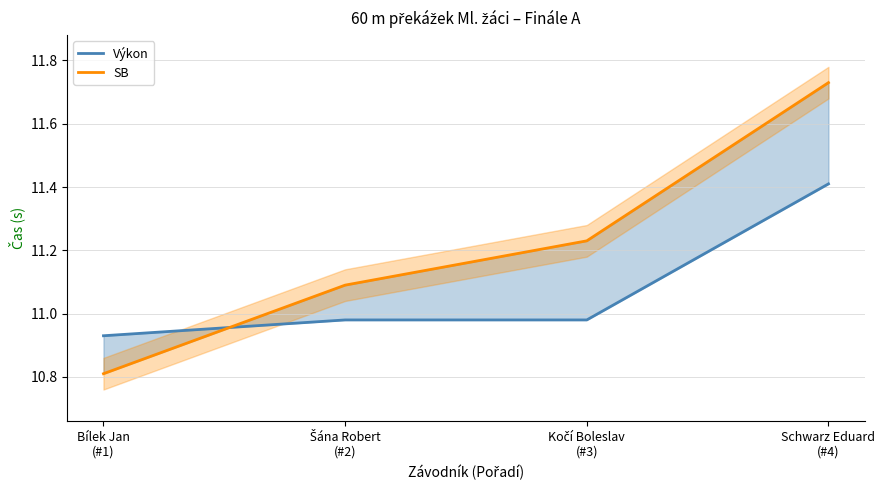

True or false: Výkon has a value of 11.4 at Schwarz Eduard
(#4).

True